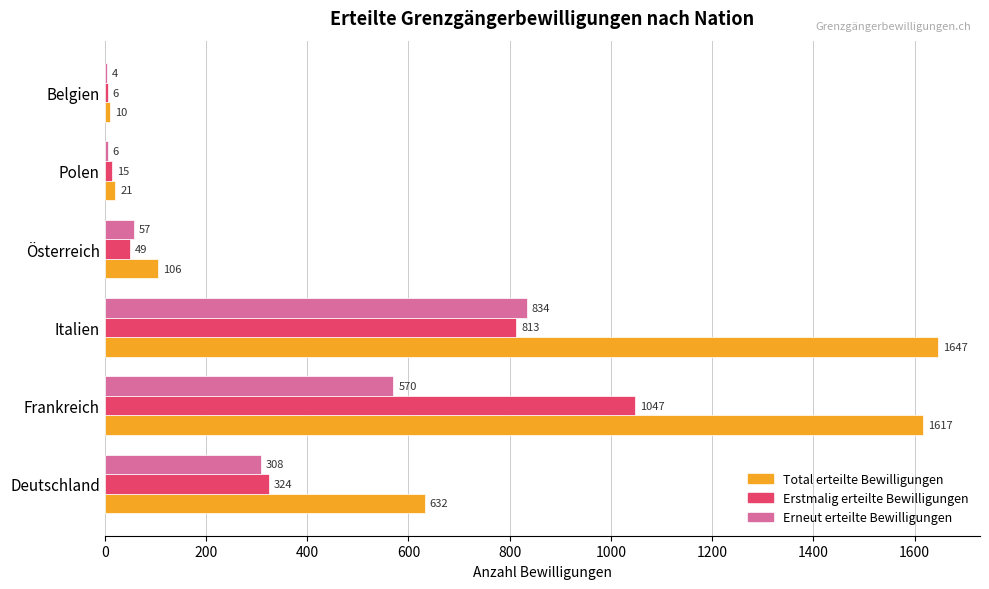

At which label does Total erteilte Bewilligungen reach its peak?

Italien